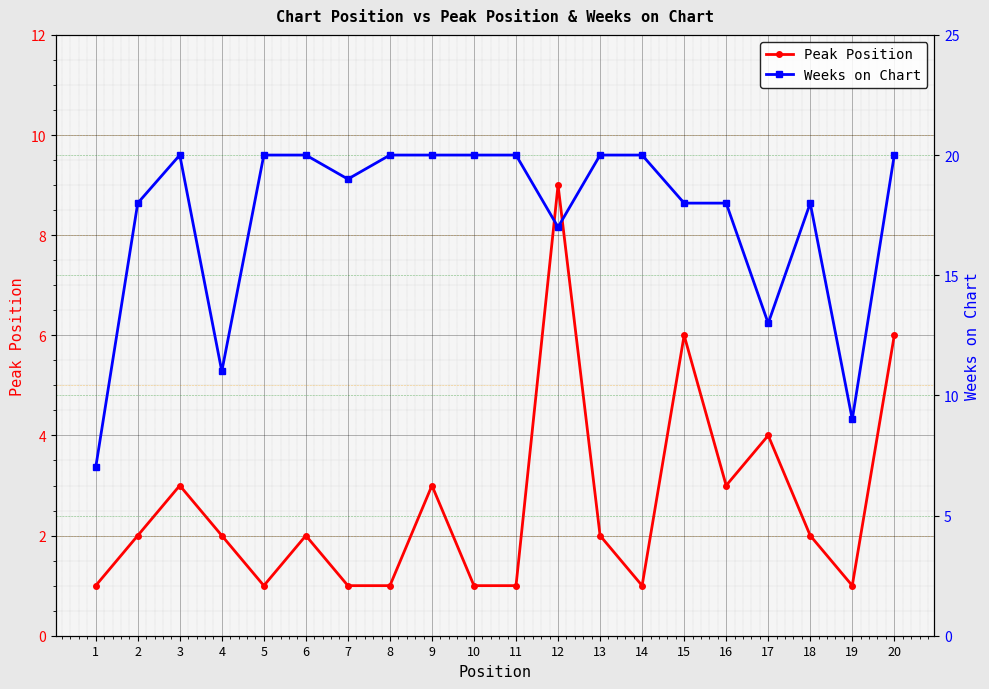

Reading left to right, list all the values displayed in this chart.

Peak Position: 1	2	3	2	1	2	1	1	3	1	1	9	2	1	6	3	4	2	1	6
Weeks on Chart: 7	18	20	11	20	20	19	20	20	20	20	17	20	20	18	18	13	18	9	20